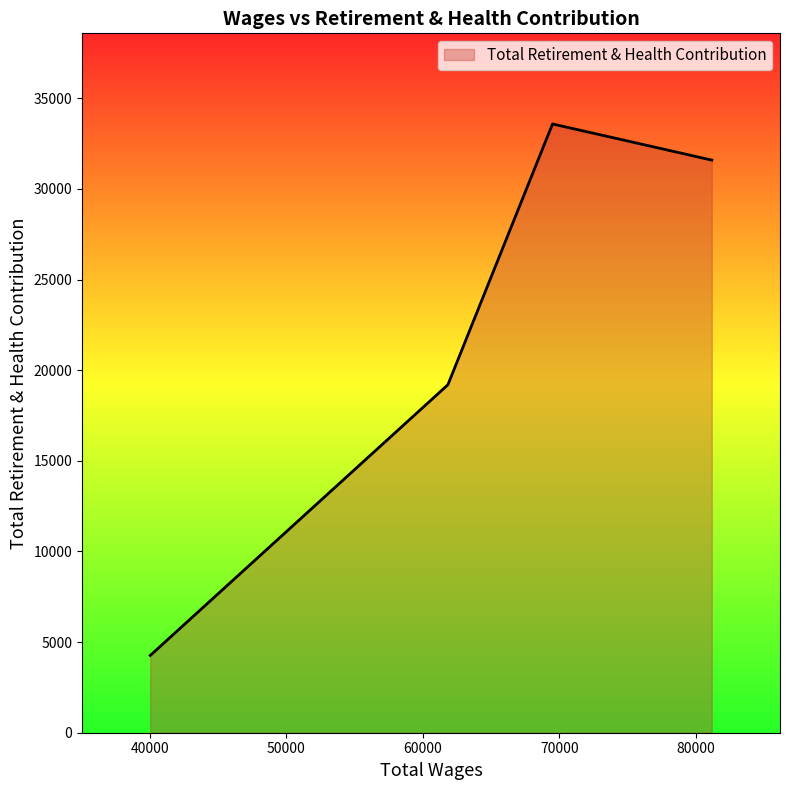

What is the difference between the maximum and minimum values?

29321